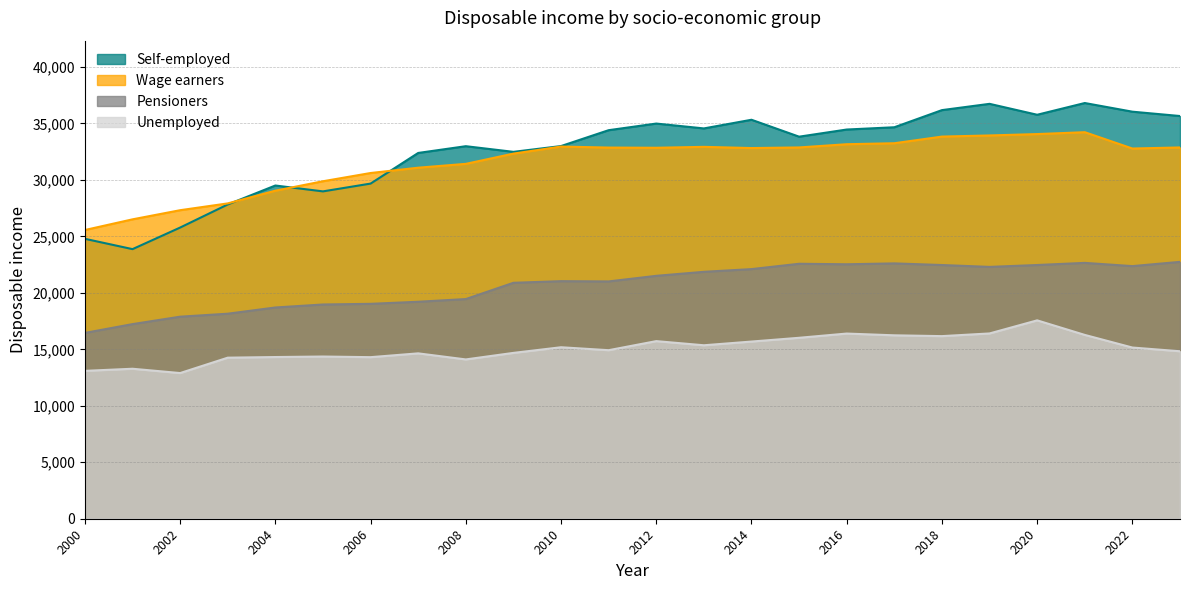

What is the difference between the second highest and minimum values in the Wage earners series?

8496